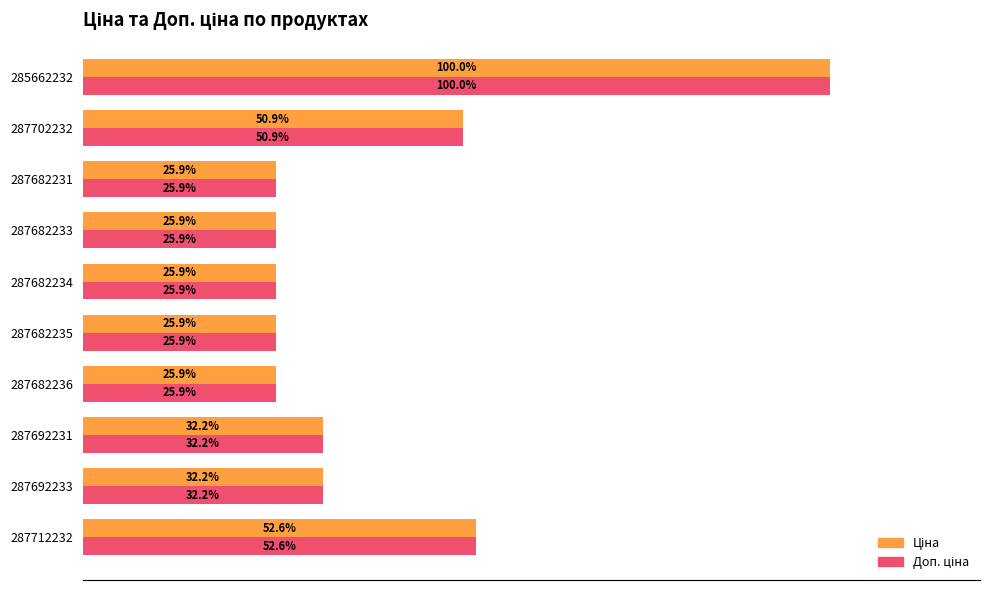

Rank the series by their maximum value, from lowest to highest.

Ціна, Доп. ціна